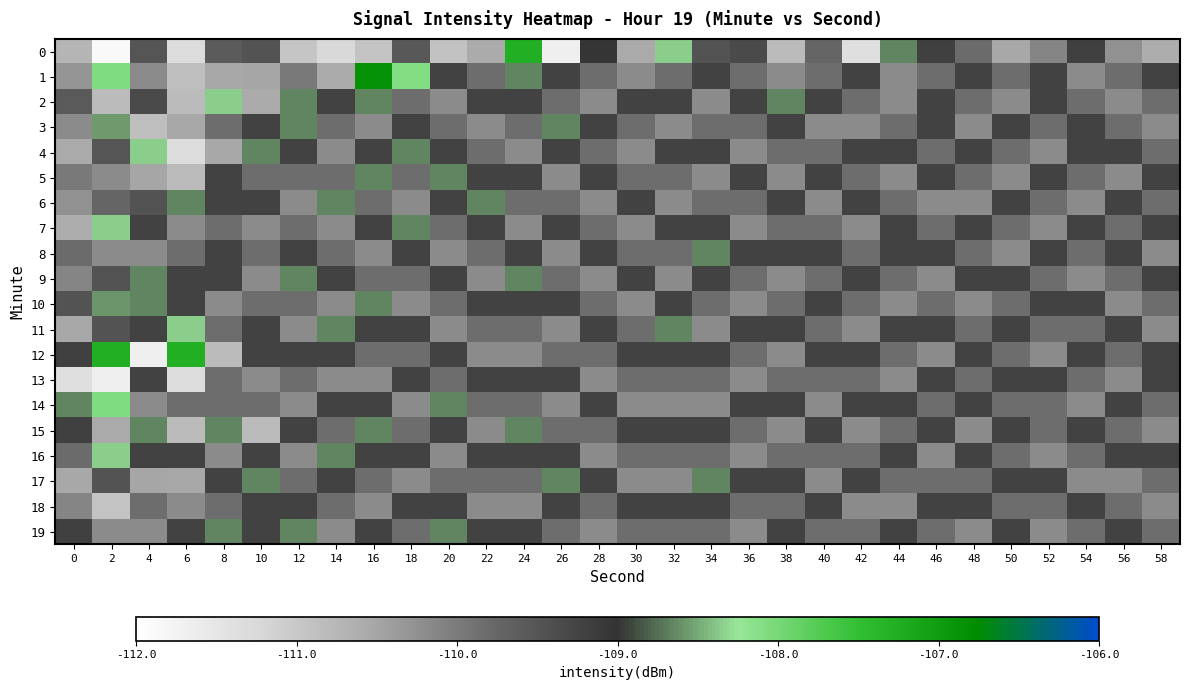

At how many categories does at least one series exceed -108?

4